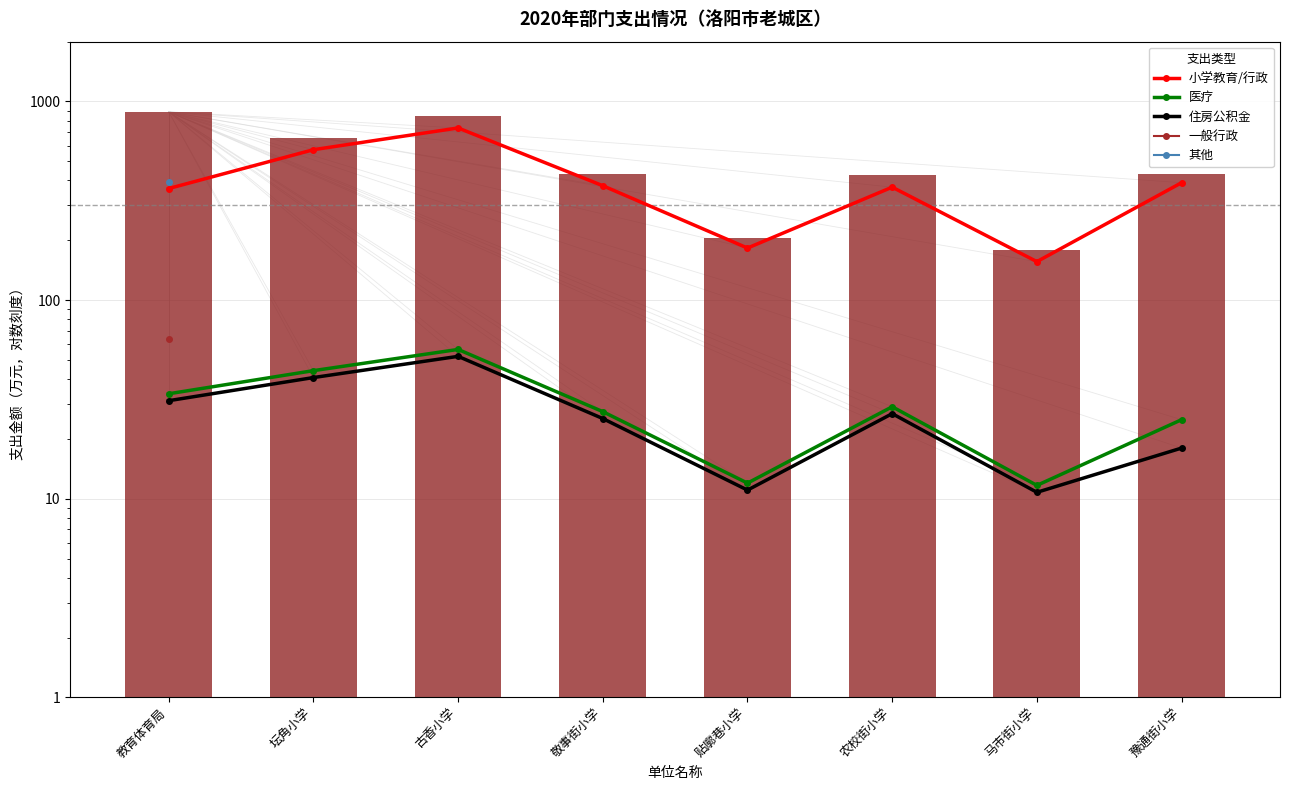

At which category is the sum across all series the highest?

教育体育局